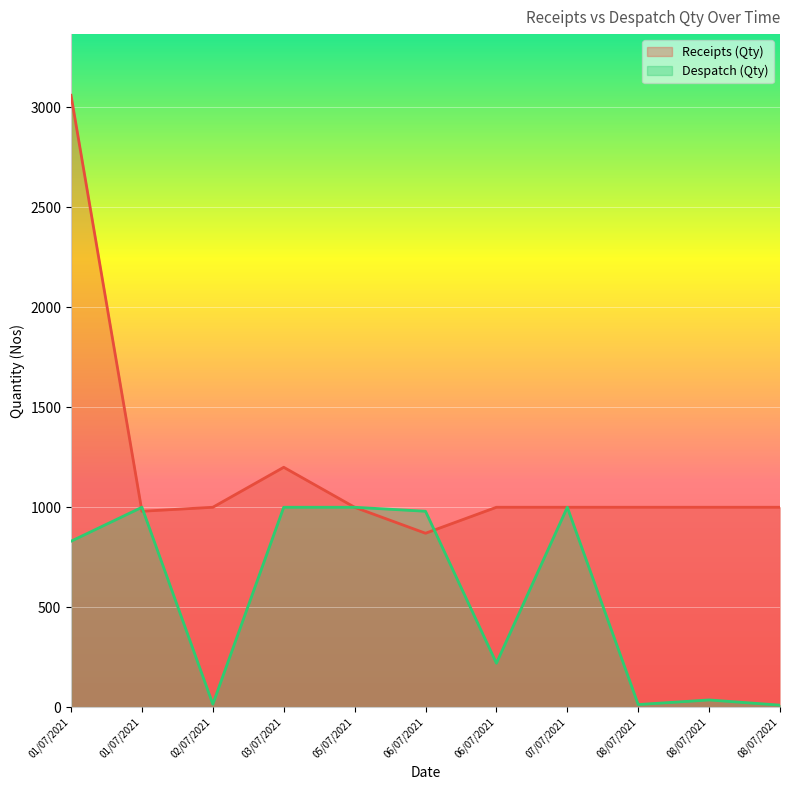

What is the sum of all Receipts (Qty) values?

13111